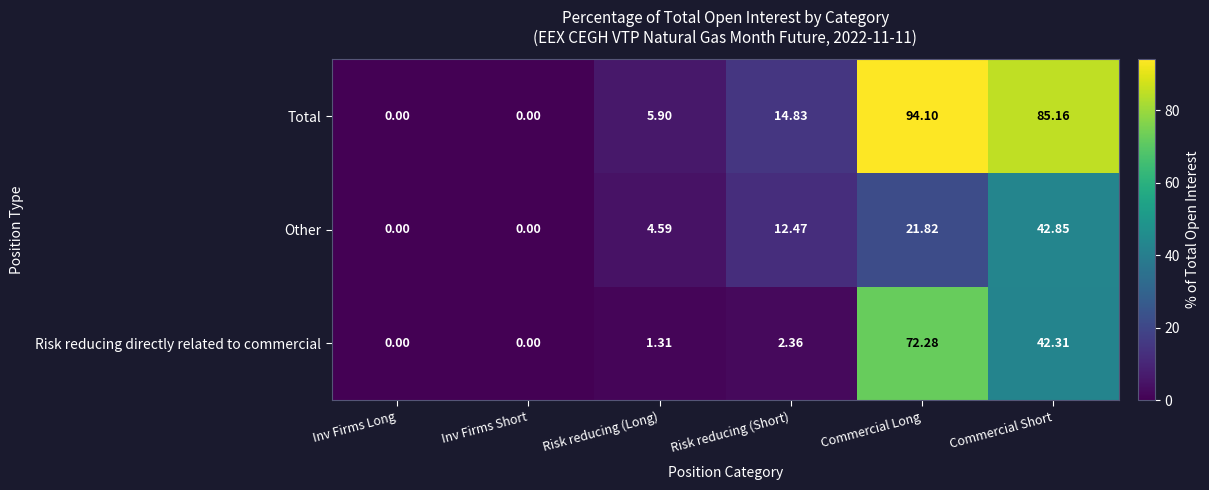

How many data points in Risk reducing directly related to commercial are less than 2?

3